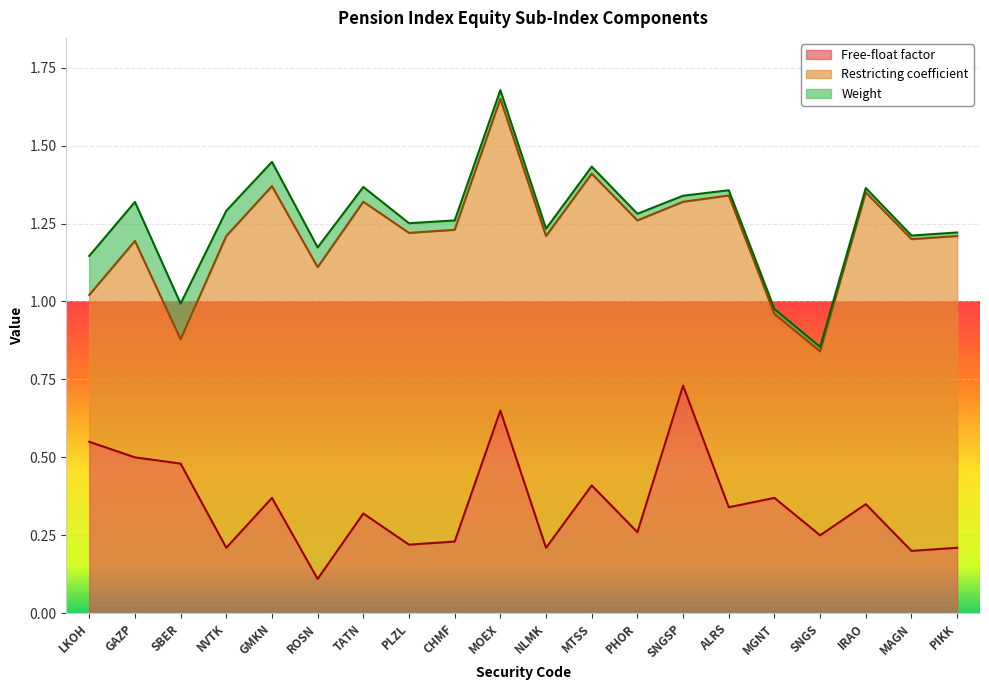

At which category is the sum across all series the highest?

MOEX